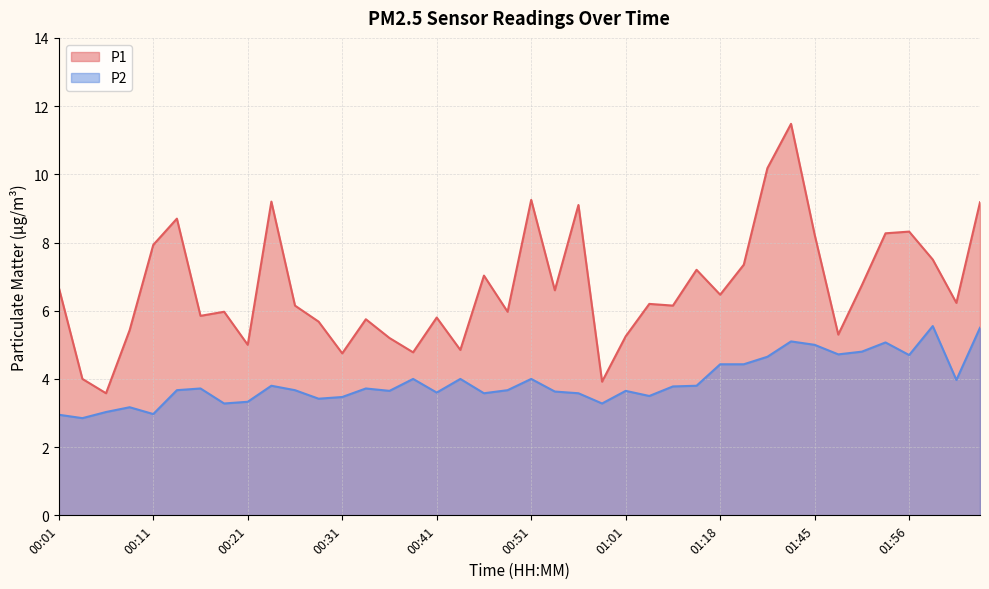

What is the average value of the P1 series?

6.7